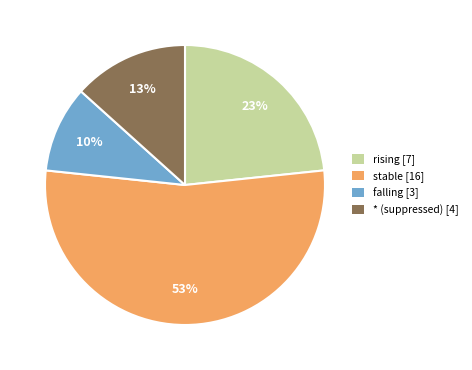

Count the number of slices in the pie.

4